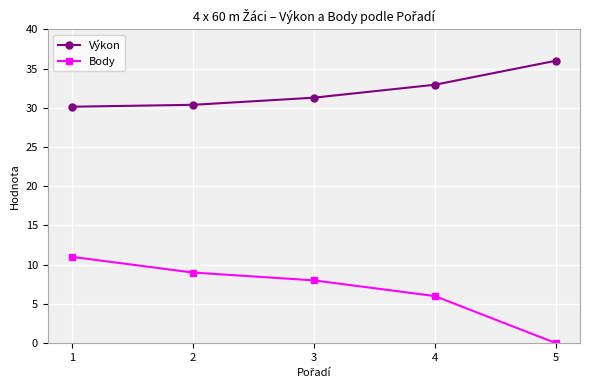

How many data points in Body are less than 8?

2